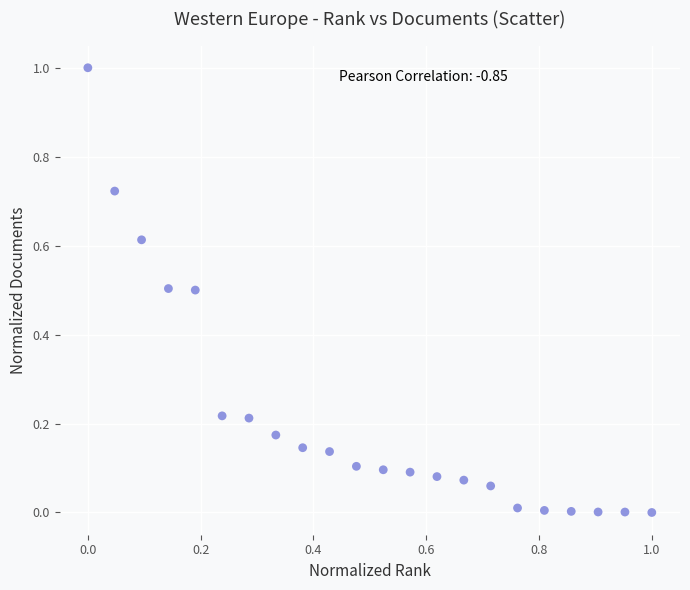

What is the range of X values (max minus min)?

1.0